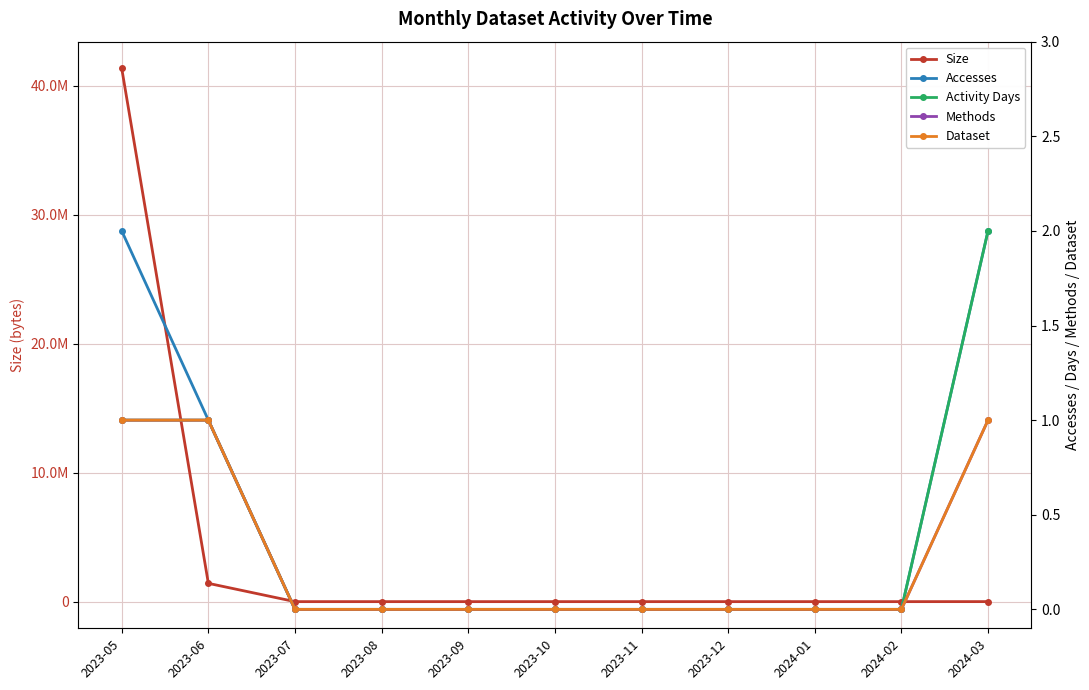

True or false: Dataset and Size intersect in this chart.

False